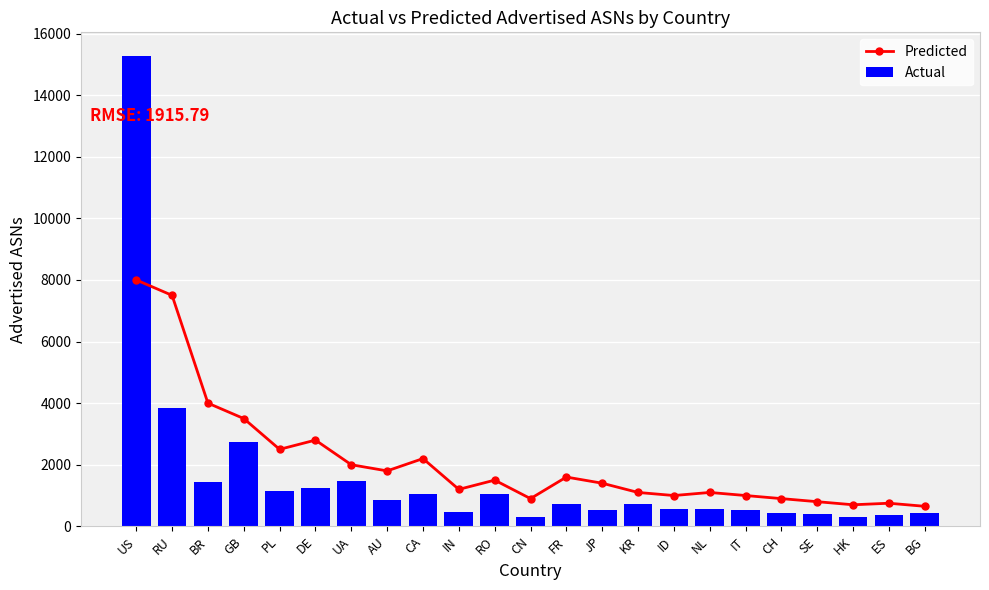

What is the sum of all Actual values?

36415